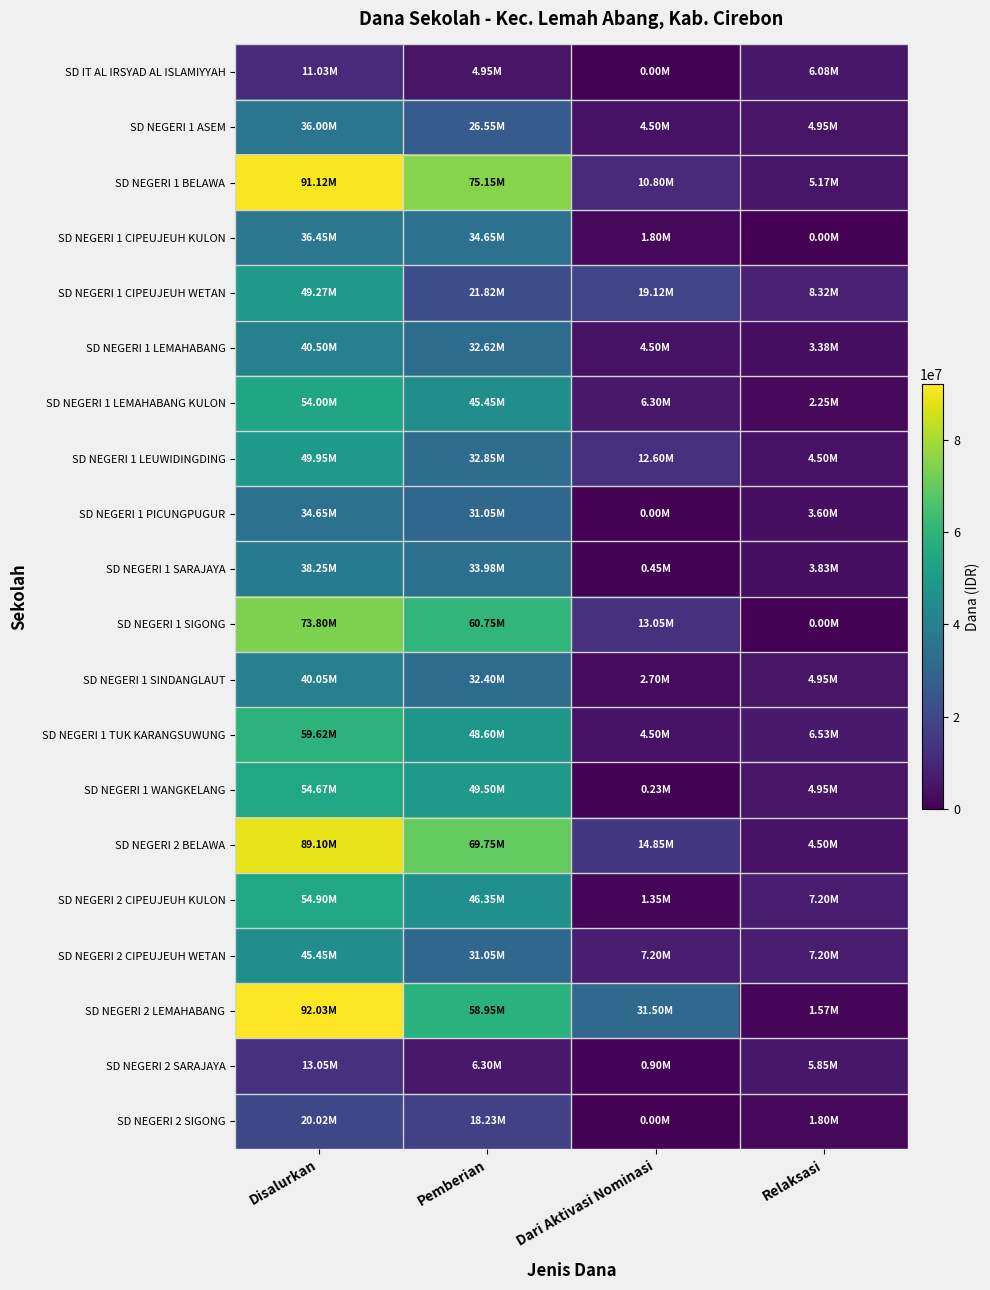

Reading right to left, what are all the values shown in this chart?

SD IT AL IRSYAD AL ISLAMIYYAH: Relaksasi=6075000	Dari Aktivasi Nominasi=0	Pemberian=4950000	Disalurkan=11025000
SD NEGERI 1 ASEM: Relaksasi=4950000	Dari Aktivasi Nominasi=4500000	Pemberian=26550000	Disalurkan=36000000
SD NEGERI 1 BELAWA: Relaksasi=5175000	Dari Aktivasi Nominasi=10800000	Pemberian=75150000	Disalurkan=91125000
SD NEGERI 1 CIPEUJEUH KULON: Relaksasi=0	Dari Aktivasi Nominasi=1800000	Pemberian=34650000	Disalurkan=36450000
SD NEGERI 1 CIPEUJEUH WETAN: Relaksasi=8325000	Dari Aktivasi Nominasi=19125000	Pemberian=21825000	Disalurkan=49275000
SD NEGERI 1 LEMAHABANG: Relaksasi=3375000	Dari Aktivasi Nominasi=4500000	Pemberian=32625000	Disalurkan=40500000
SD NEGERI 1 LEMAHABANG KULON: Relaksasi=2250000	Dari Aktivasi Nominasi=6300000	Pemberian=45450000	Disalurkan=54000000
SD NEGERI 1 LEUWIDINGDING: Relaksasi=4500000	Dari Aktivasi Nominasi=12600000	Pemberian=32850000	Disalurkan=49950000
SD NEGERI 1 PICUNGPUGUR: Relaksasi=3600000	Dari Aktivasi Nominasi=0	Pemberian=31050000	Disalurkan=34650000
SD NEGERI 1 SARAJAYA: Relaksasi=3825000	Dari Aktivasi Nominasi=450000	Pemberian=33975000	Disalurkan=38250000
SD NEGERI 1 SIGONG: Relaksasi=0	Dari Aktivasi Nominasi=13050000	Pemberian=60750000	Disalurkan=73800000
SD NEGERI 1 SINDANGLAUT: Relaksasi=4950000	Dari Aktivasi Nominasi=2700000	Pemberian=32400000	Disalurkan=40050000
SD NEGERI 1 TUK KARANGSUWUNG: Relaksasi=6525000	Dari Aktivasi Nominasi=4500000	Pemberian=48600000	Disalurkan=59625000
SD NEGERI 1 WANGKELANG: Relaksasi=4950000	Dari Aktivasi Nominasi=225000	Pemberian=49500000	Disalurkan=54675000
SD NEGERI 2 BELAWA: Relaksasi=4500000	Dari Aktivasi Nominasi=14850000	Pemberian=69750000	Disalurkan=89100000
SD NEGERI 2 CIPEUJEUH KULON: Relaksasi=7200000	Dari Aktivasi Nominasi=1350000	Pemberian=46350000	Disalurkan=54900000
SD NEGERI 2 CIPEUJEUH WETAN: Relaksasi=7200000	Dari Aktivasi Nominasi=7200000	Pemberian=31050000	Disalurkan=45450000
SD NEGERI 2 LEMAHABANG: Relaksasi=1575000	Dari Aktivasi Nominasi=31500000	Pemberian=58950000	Disalurkan=92025000
SD NEGERI 2 SARAJAYA: Relaksasi=5850000	Dari Aktivasi Nominasi=900000	Pemberian=6300000	Disalurkan=13050000
SD NEGERI 2 SIGONG: Relaksasi=1800000	Dari Aktivasi Nominasi=0	Pemberian=18225000	Disalurkan=20025000